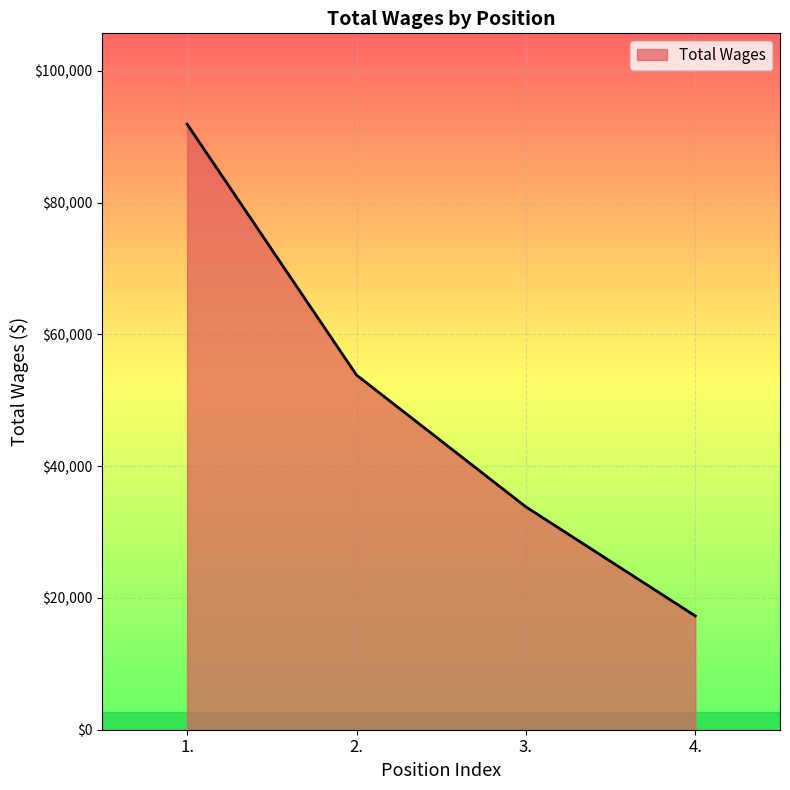

Between 1. and 4., which is larger?

1.